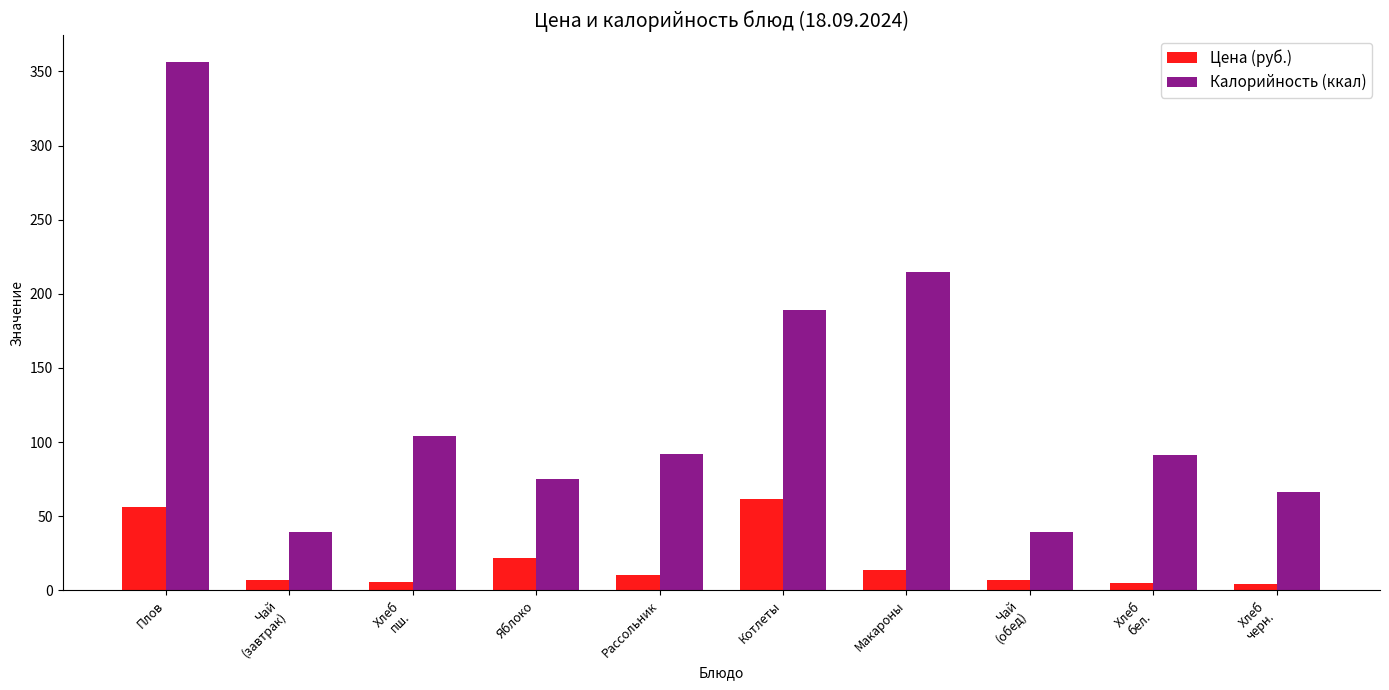

What is the difference between the maximum and second lowest values in the Калорийность (ккал) series?

317.2